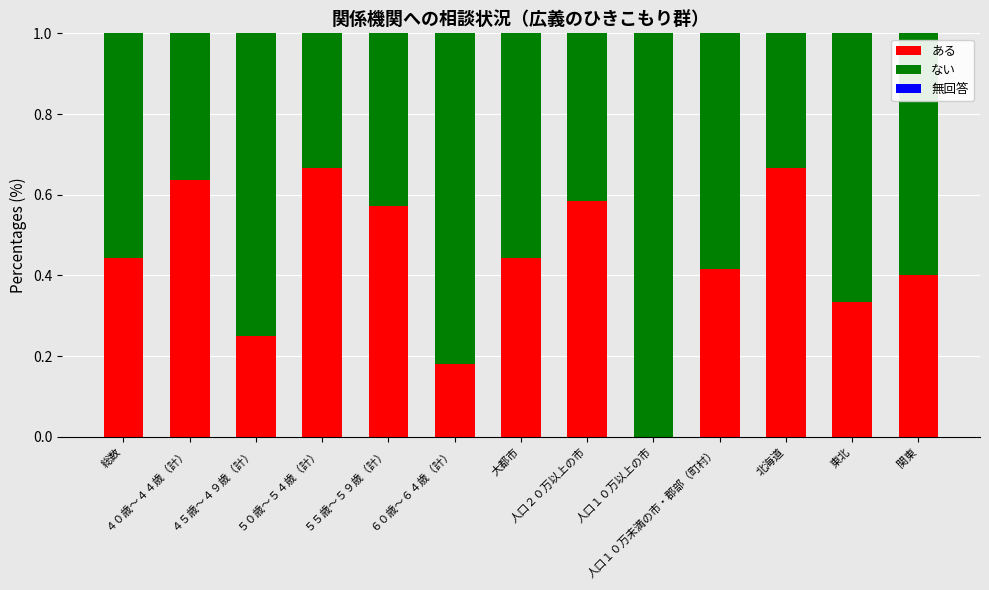

What is the sum of all ある values?

5.6